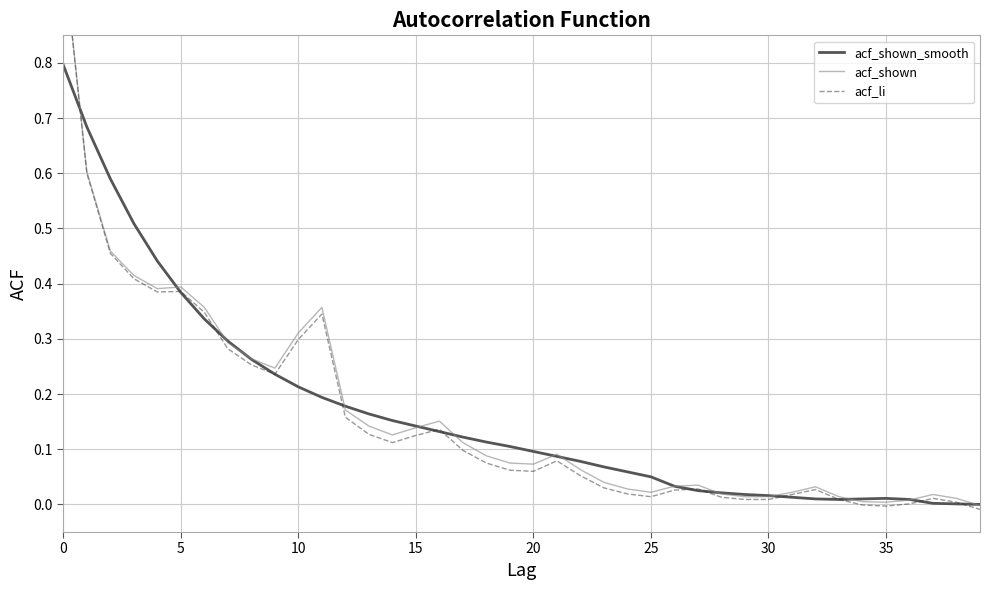

What is the sum of all acf_li values?

6.3